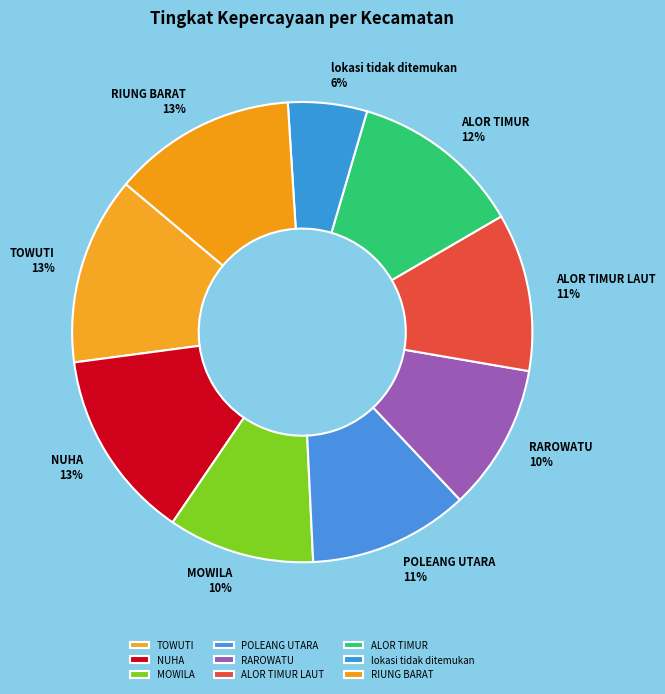

What is the smallest slice in the pie chart?

lokasi tidak ditemukan